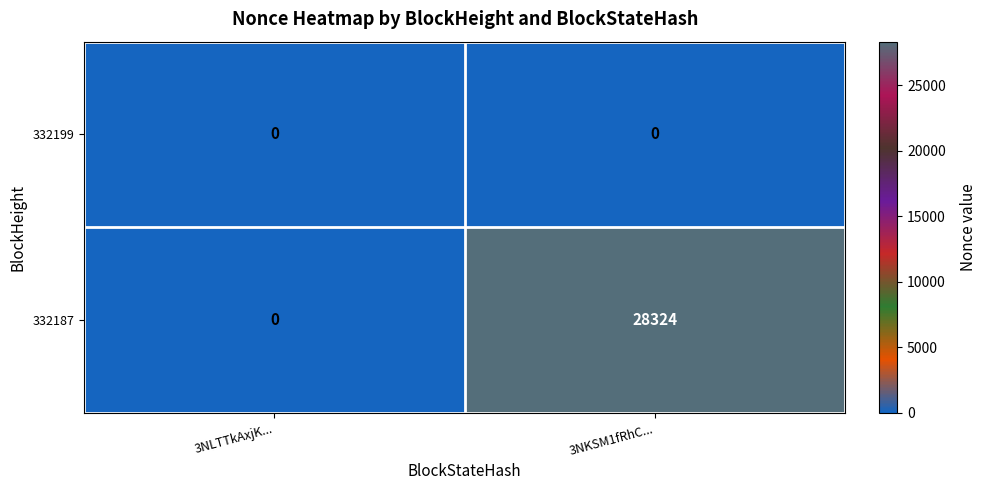

Which series changed the most between 3NLTTkAxjK... and 3NKSM1fRhC...?

332187